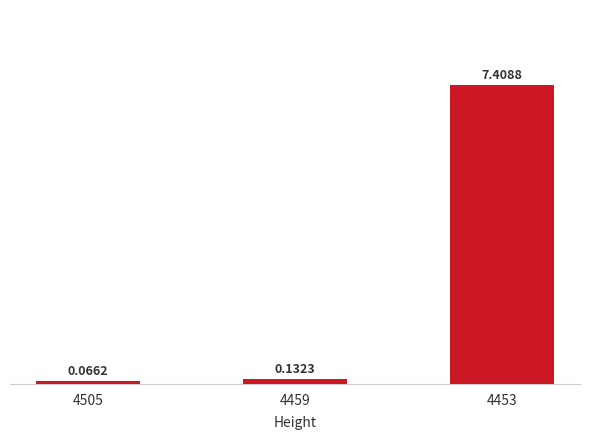

Rank the categories by value from lowest to highest.

4505, 4459, 4453